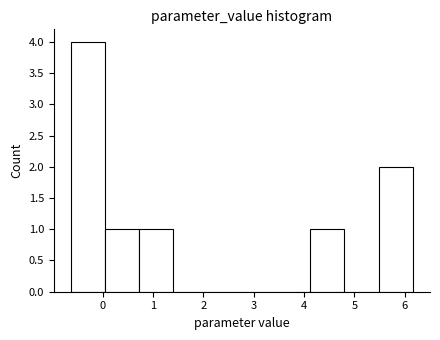

What is the height of the bar covering 0.7 to 1.4 on the x-axis? Neither the bar edges nor the heights are printed on the chart, so give them approximately, as read against the axes.

1